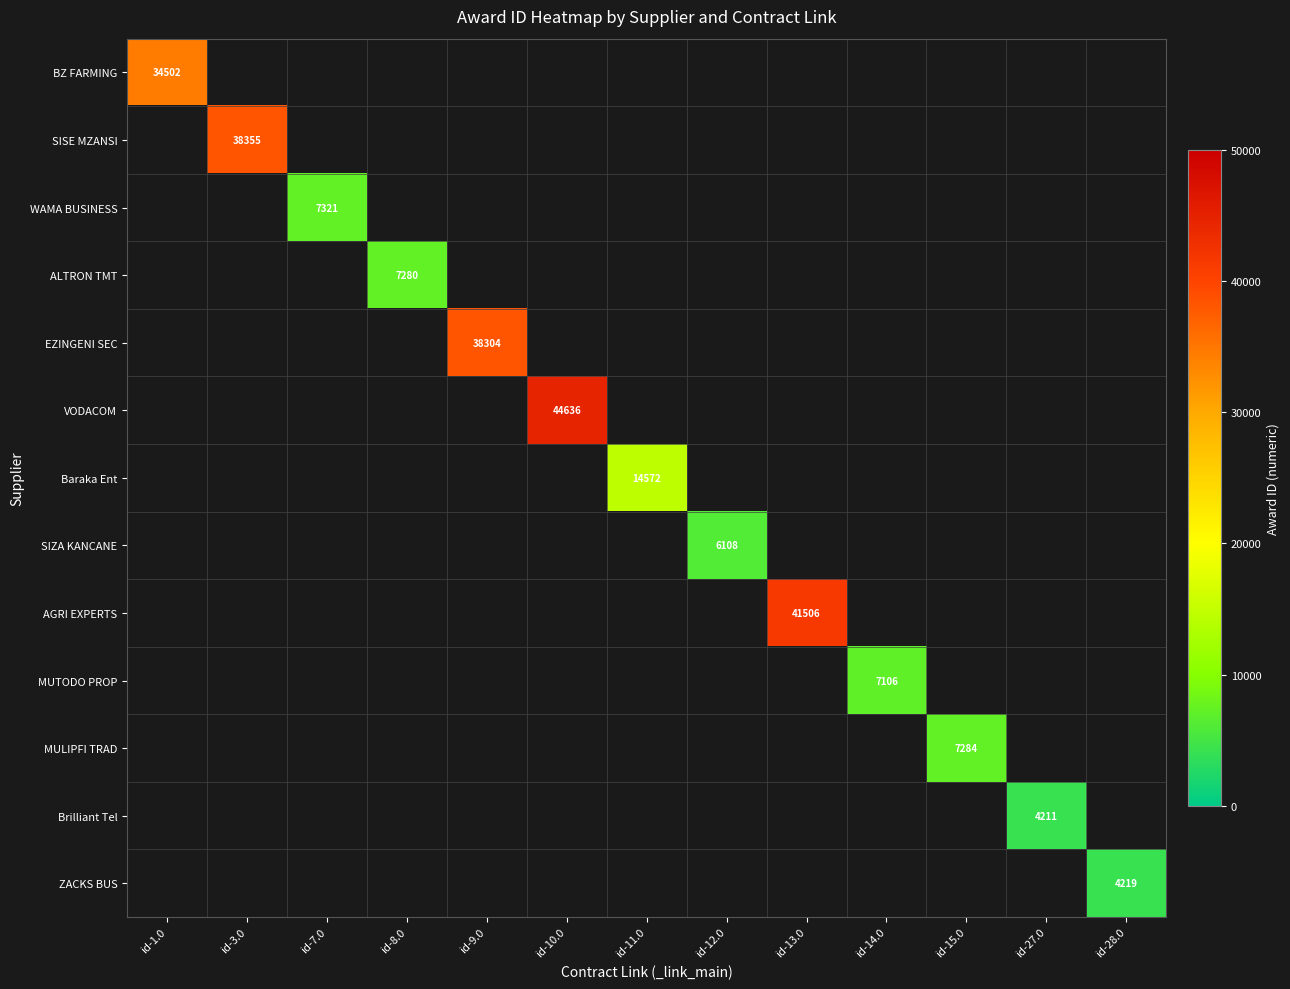

The value of Baraka Ent at id-11.0 is 9280. True or false?

False